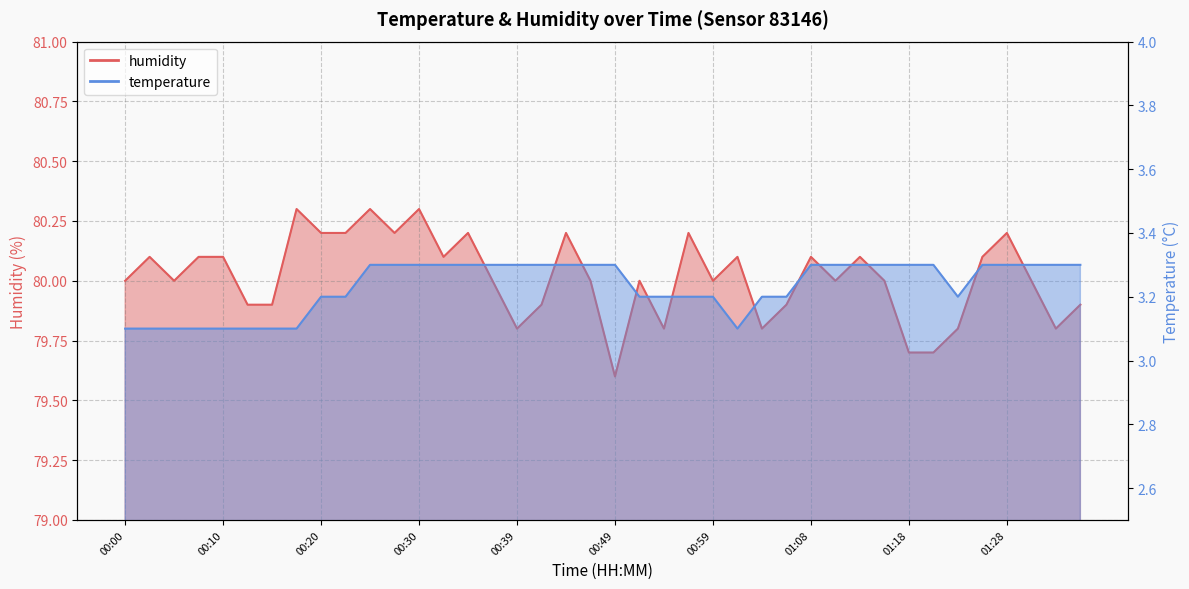

Does the chart display data point markers on the line(s)?

No